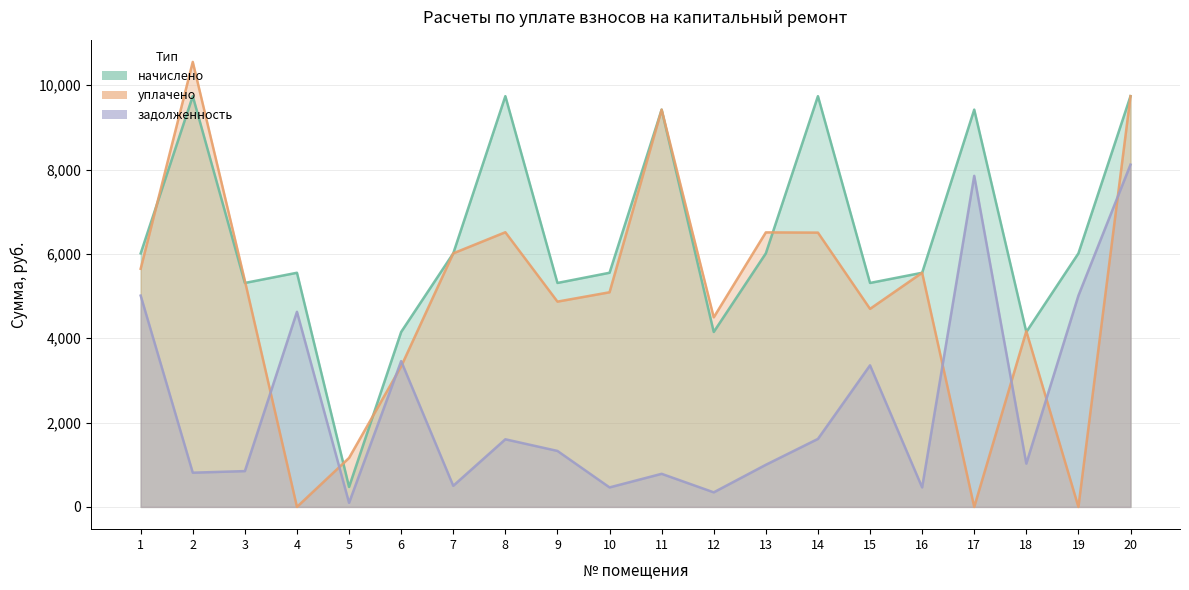

At how many categories does at least one series exceed 4707?

16